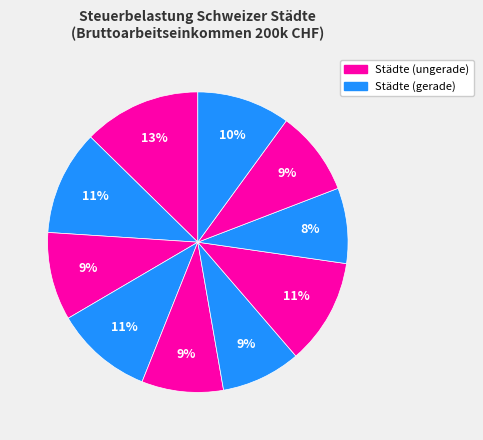

How many segments does this pie chart have?

10